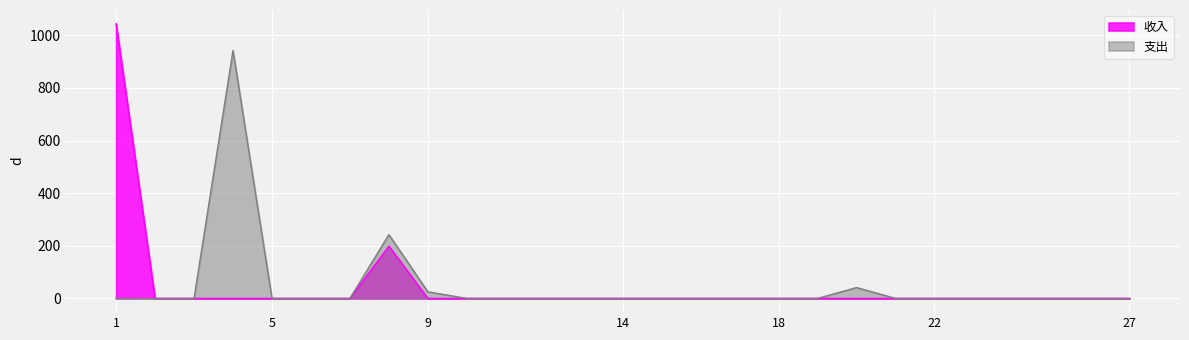

How many lines are shown in the chart?

2